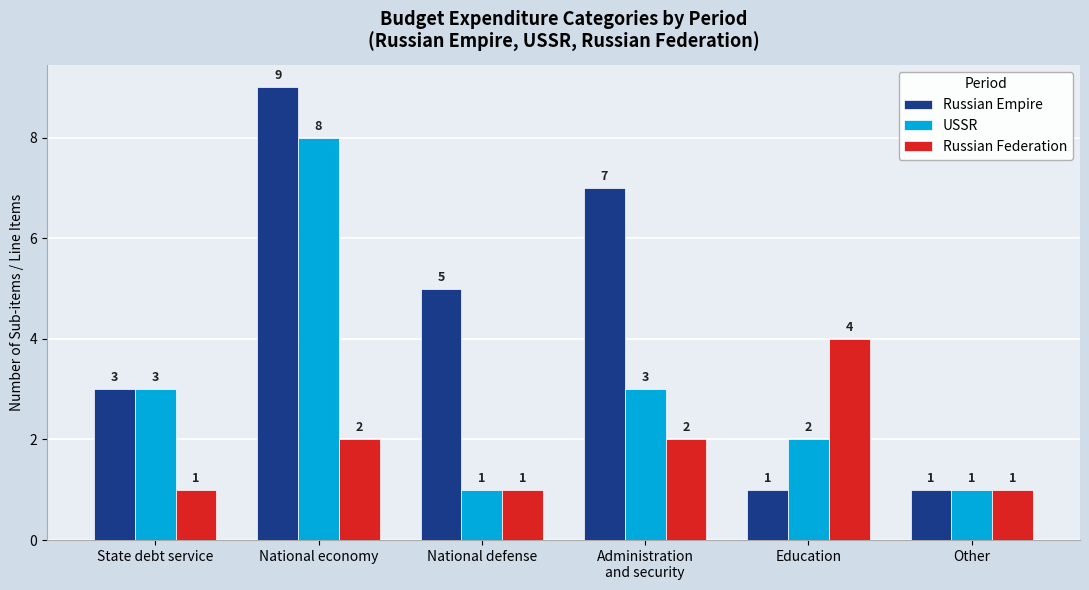

Which series has the largest range (max minus min)?

Russian Empire